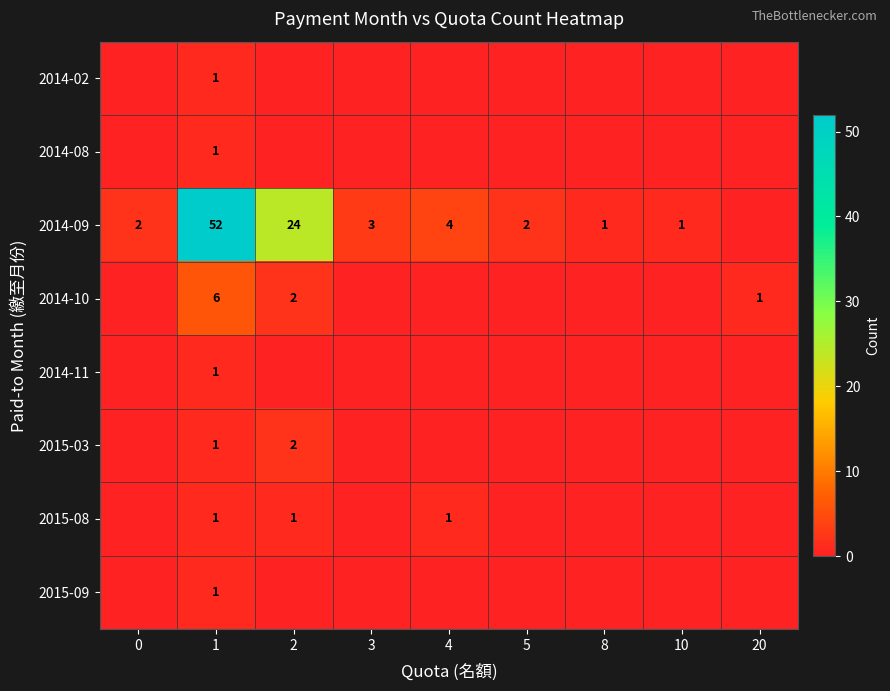

Which has a higher value, 0 or 1?

1